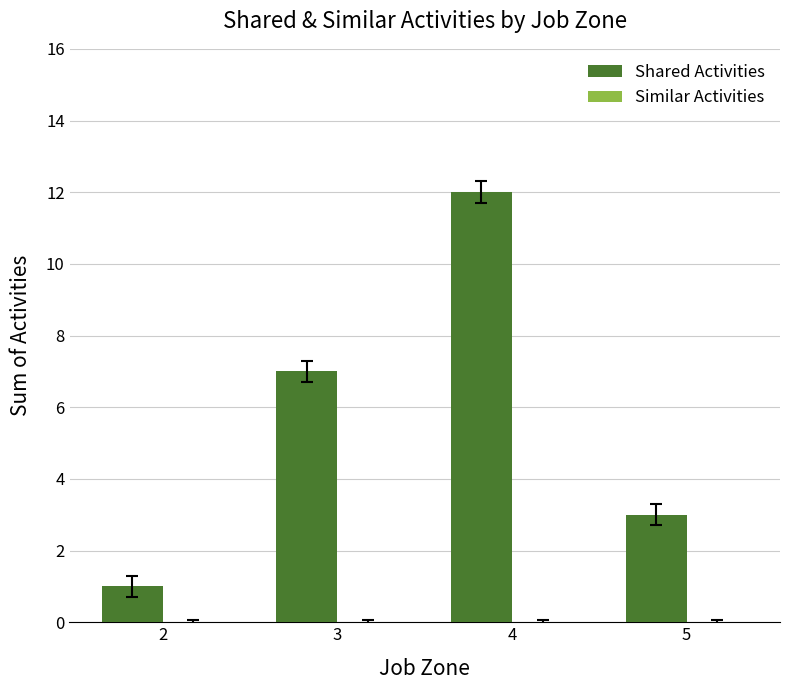

What is the change in value from 2 to 4?

+11